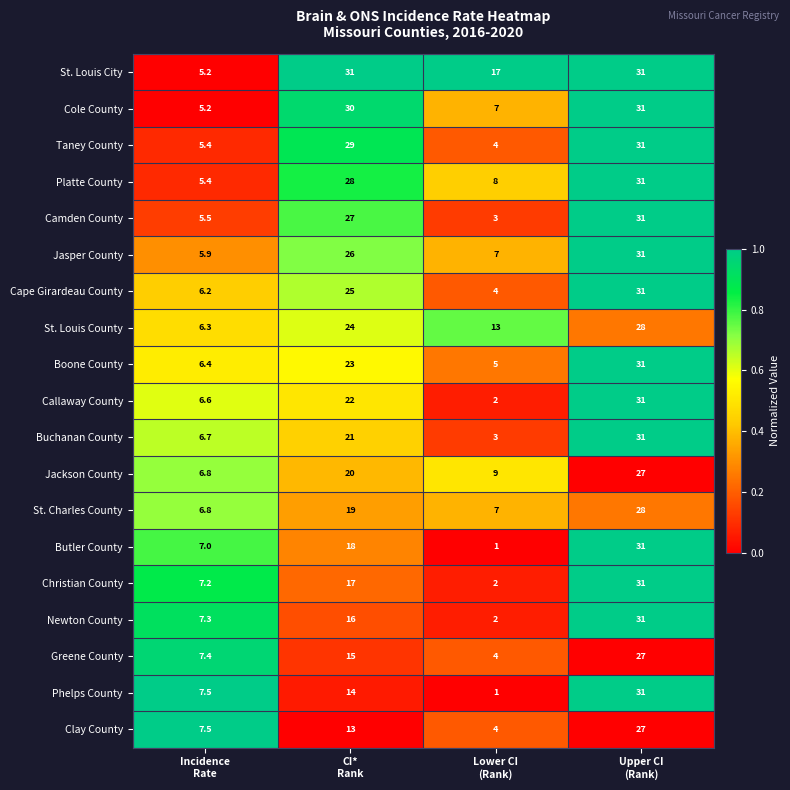

Which series has the largest total across all categories?

St. Louis City